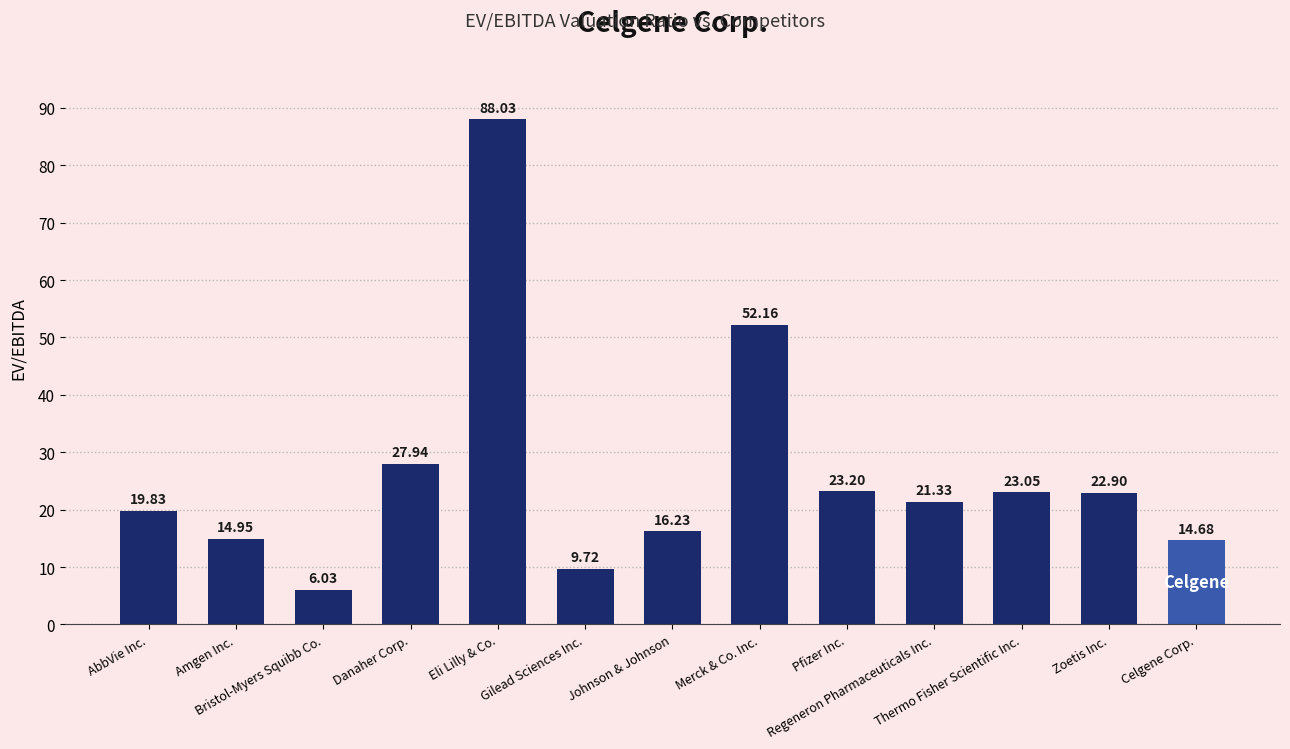

How many values exceed 21?

7